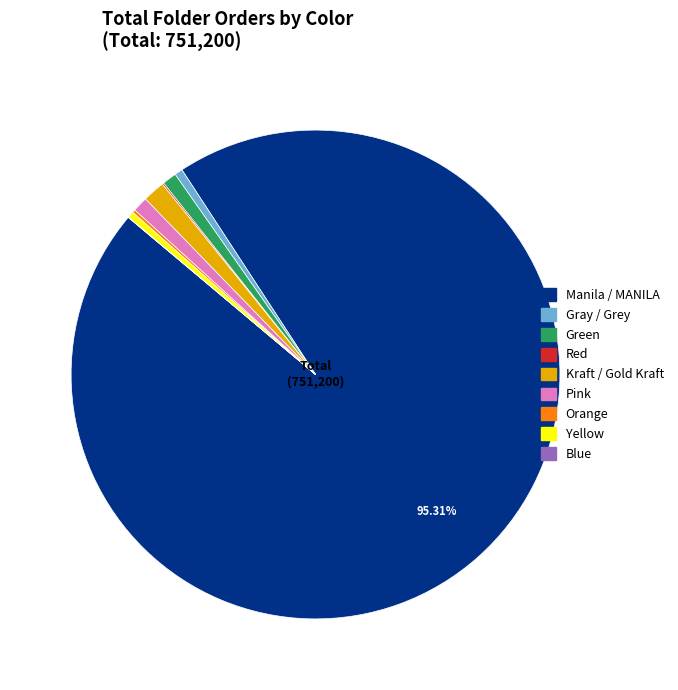

Is there a majority slice in this chart?

Yes